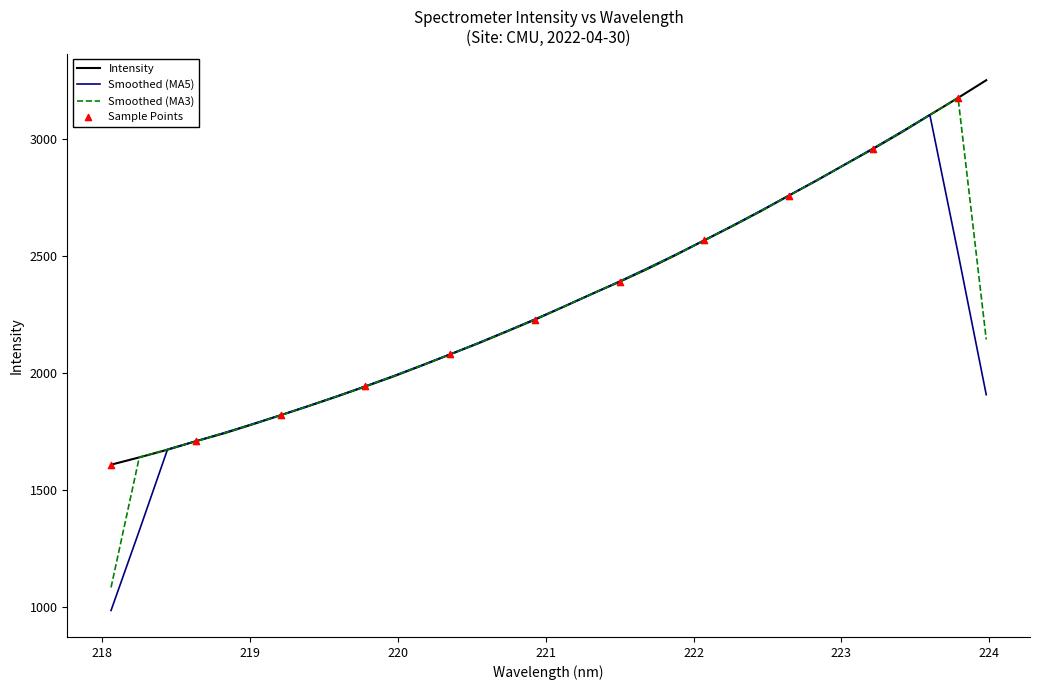

What is the maximum value shown in the chart?

3252.6